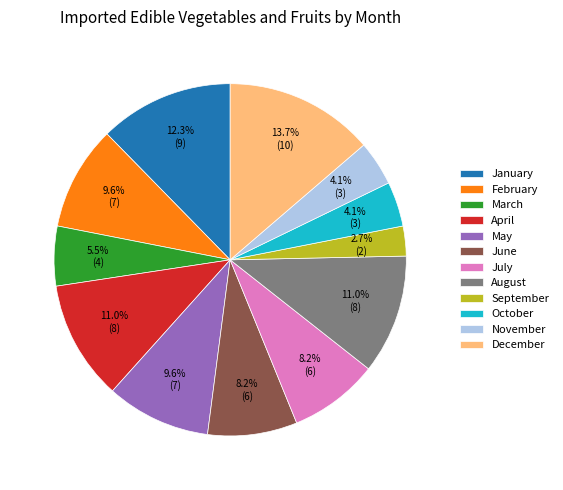

What is the smallest slice in the pie chart?

September